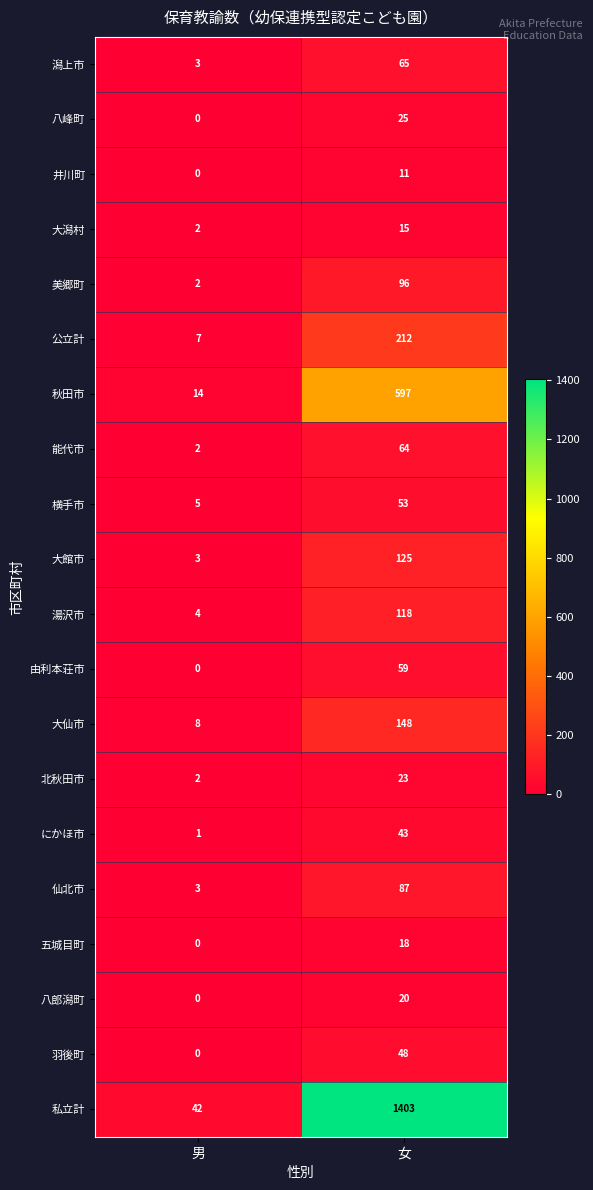

Which label corresponds to the smallest value in the chart?

男